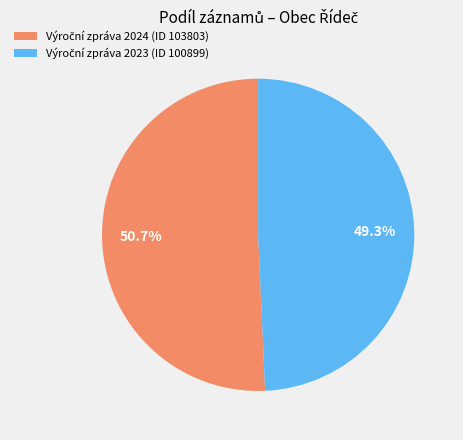

Is there a majority slice in this chart?

Yes